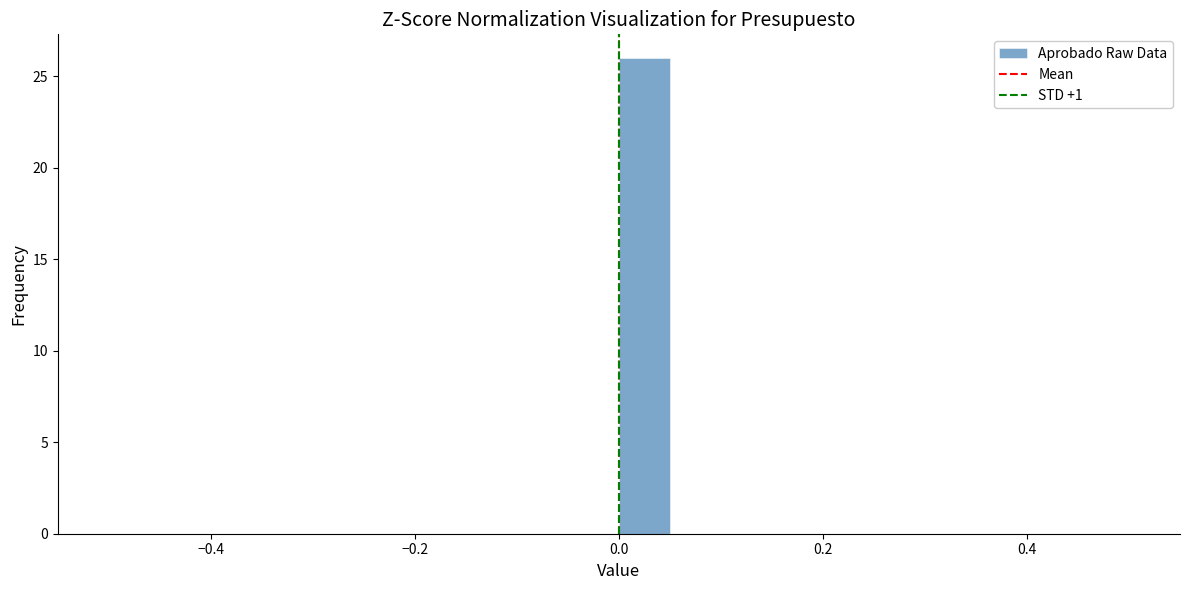

Read against the x-axis, roughly where is the centre of the tallest bar?

0.02